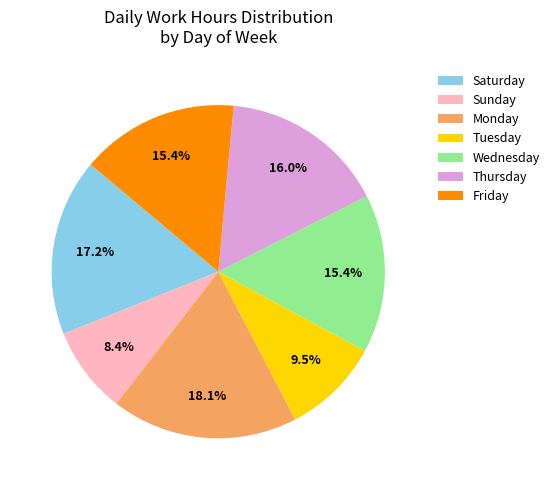

What percentage is NOT represented by Sunday?

91.6%